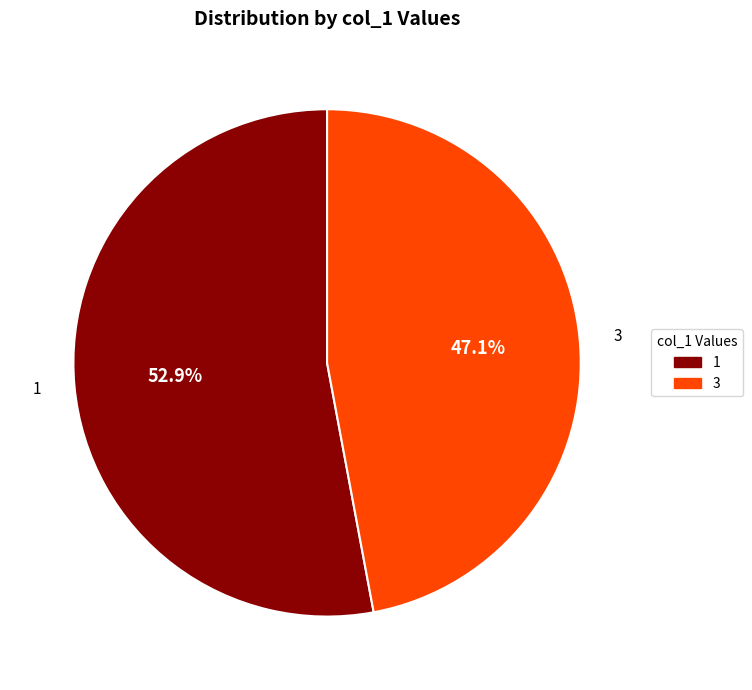

What is the ratio of the value at 3 to the value at 1?

0.9